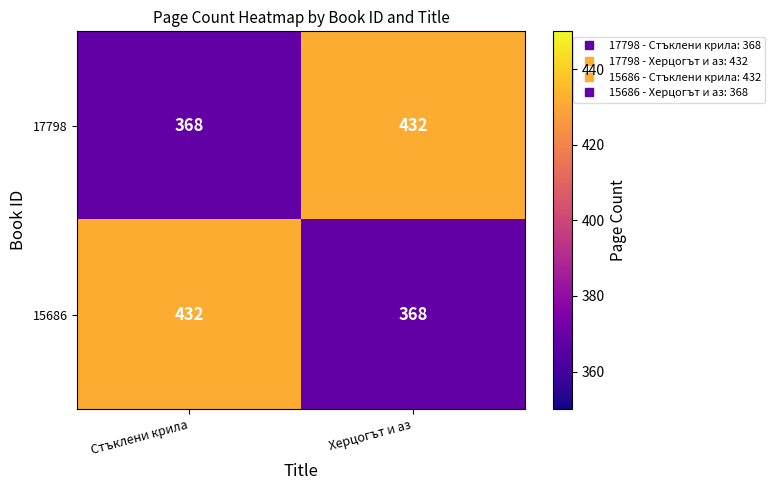

What is the spread (max minus min) of values at Стъклени крила?

64